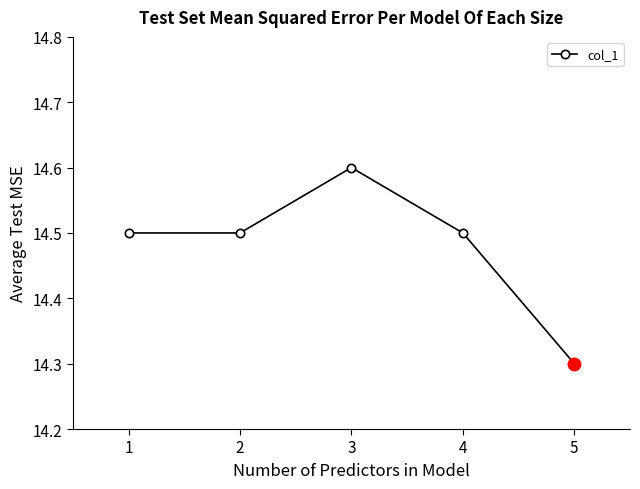

True or false: the data has more than 1 interior local peaks.

False